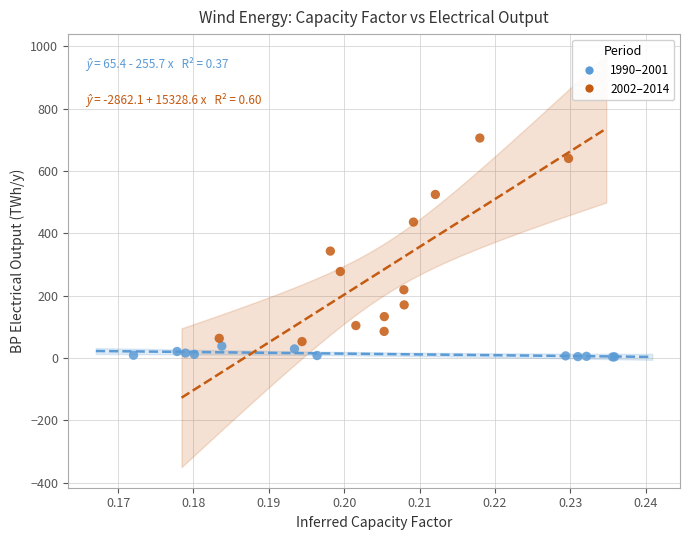

Which series contains the highest Y value?

2002–2014